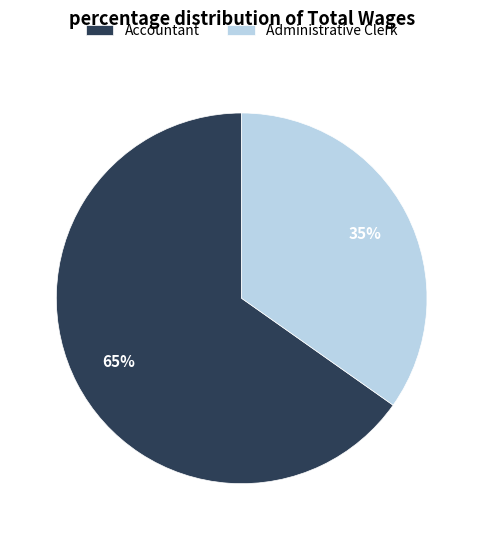

True or false: Accountant accounts for 65% of the total.

True